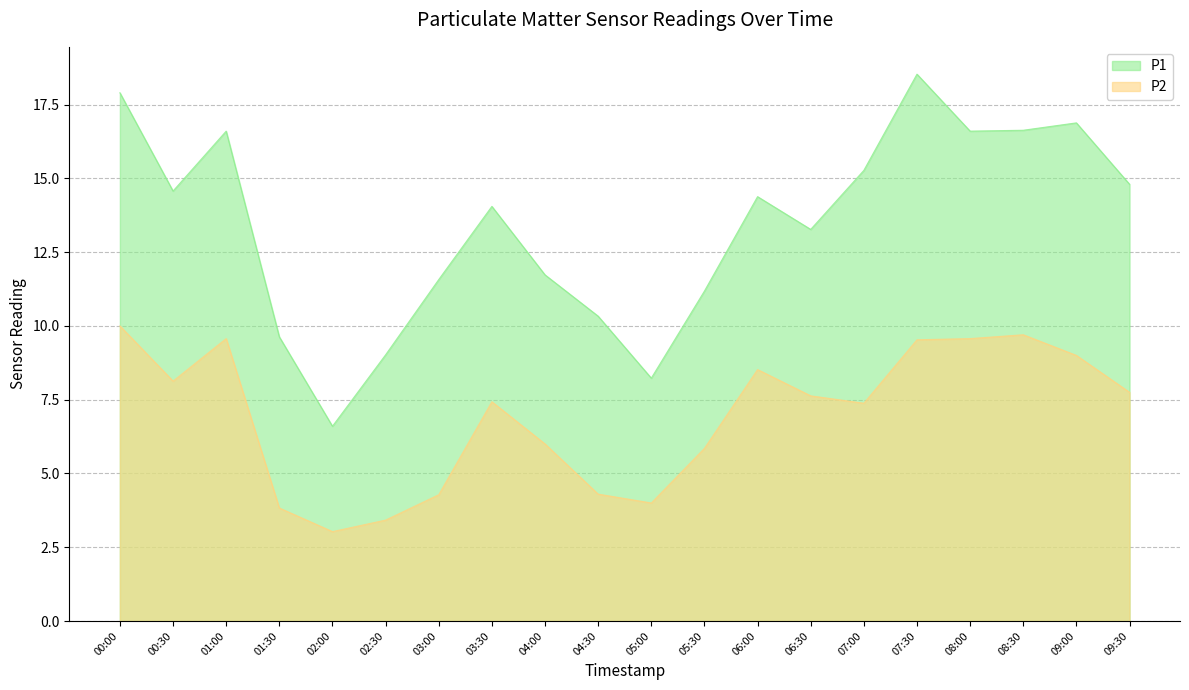

What is the difference between the P2 values at 03:00 and 07:00?

3.1